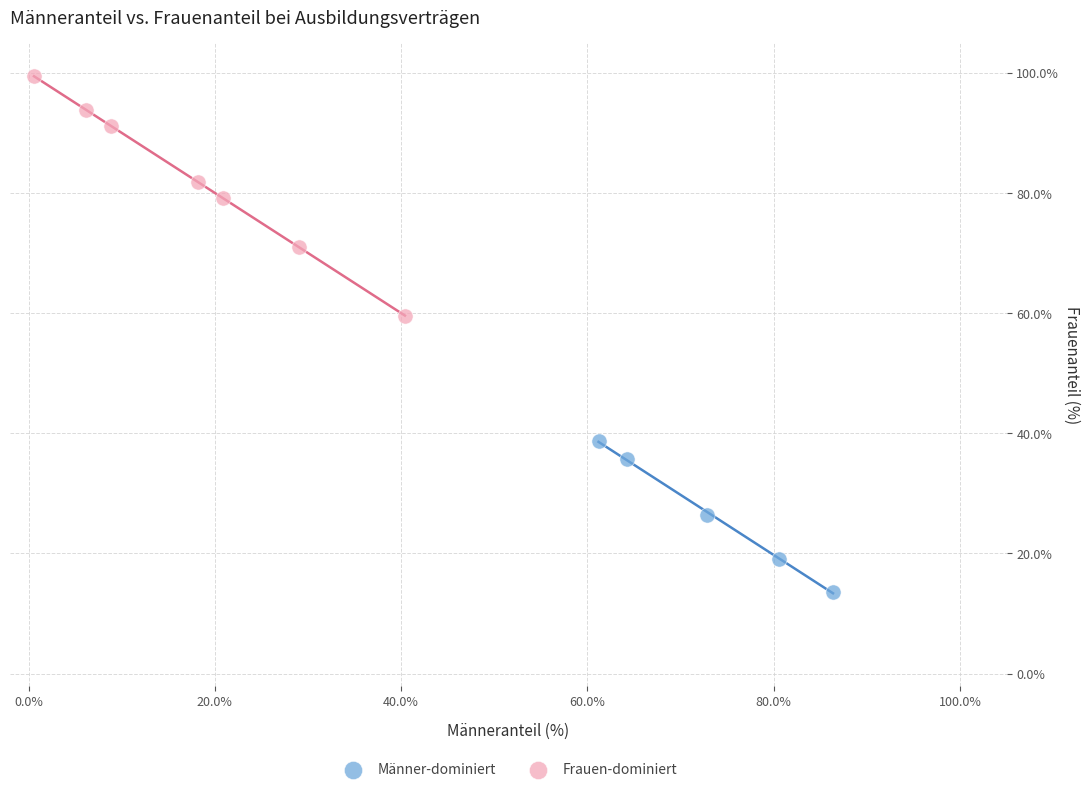

Which series reaches the maximum Y coordinate?

Frauen-dominiert